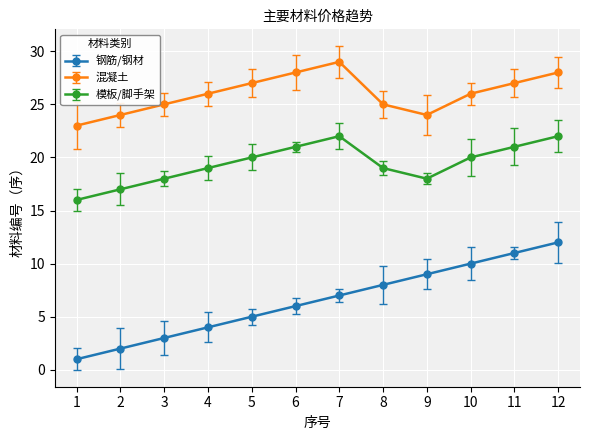

Rank the series by their average value, from highest to lowest.

混凝土, 模板/脚手架, 钢筋/钢材